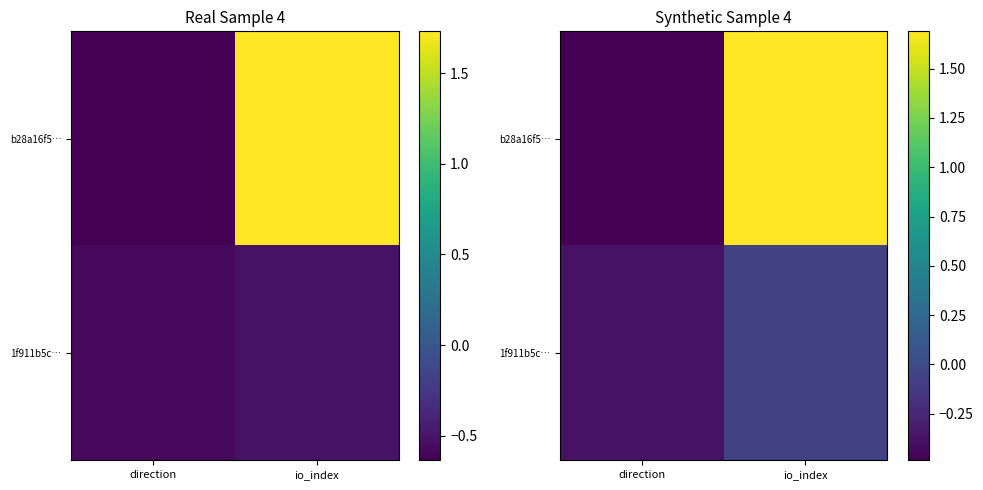

Is it true that 1f911b5c… equals -0.1 at direction?

False